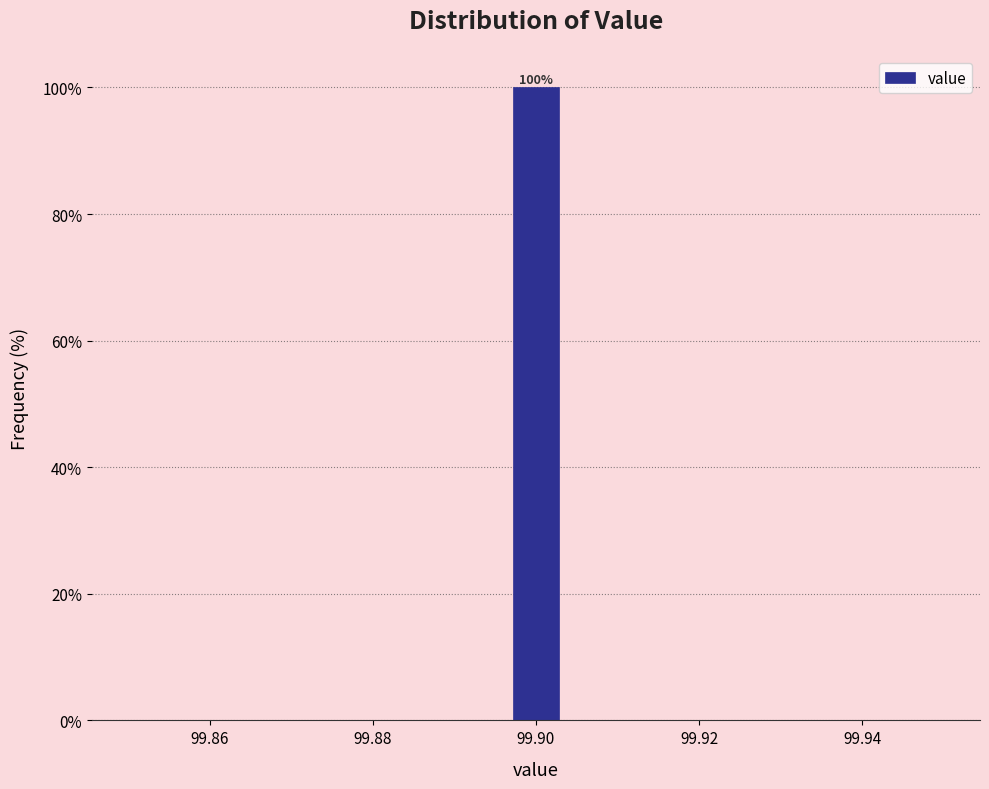

Read against the x-axis, roughly where is the centre of the tallest bar?

99.900